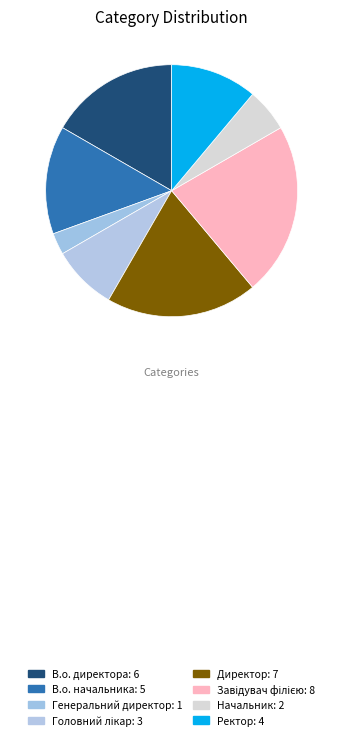

How many segments does this pie chart have?

8